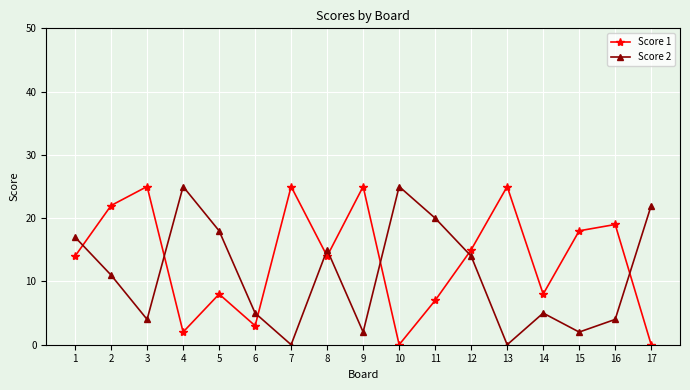

How many data points in Score 2 are less than 11?

8